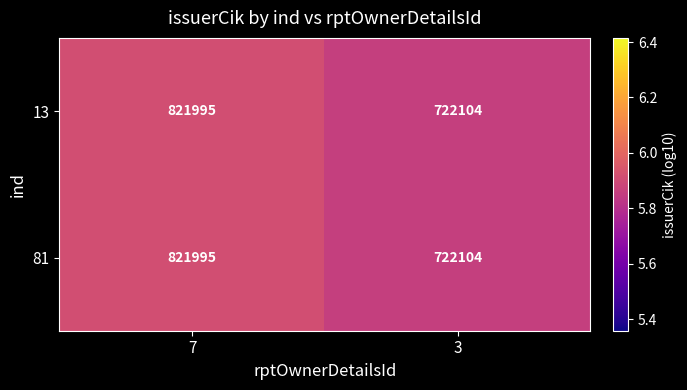

Where is 81 nearest to the value 772049?

3